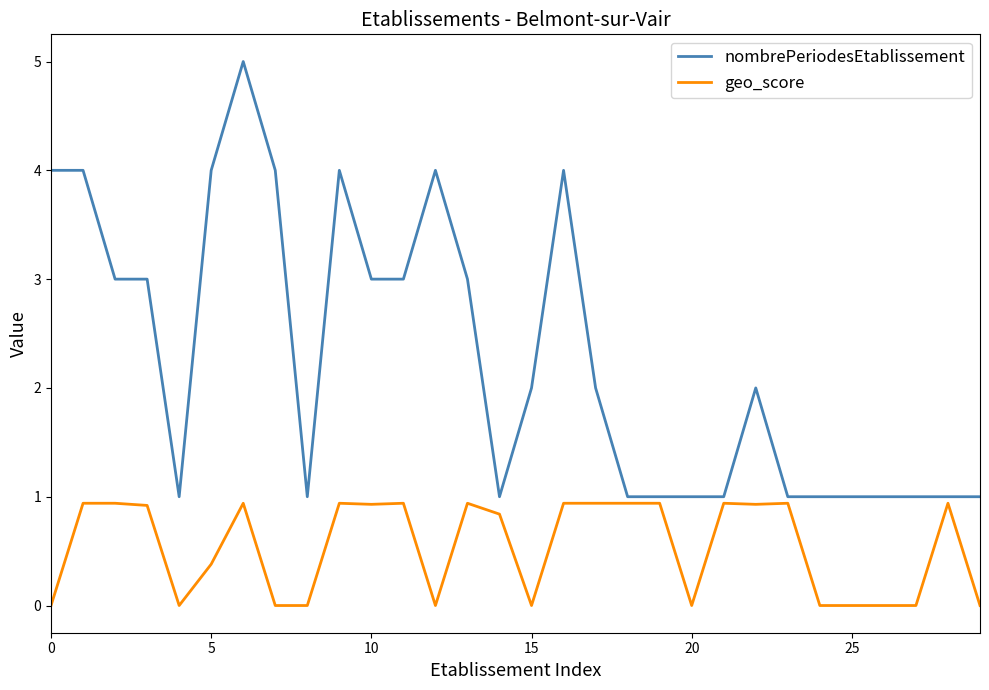

How many nombrePeriodesEtablissement values are between 1 and 4?

29